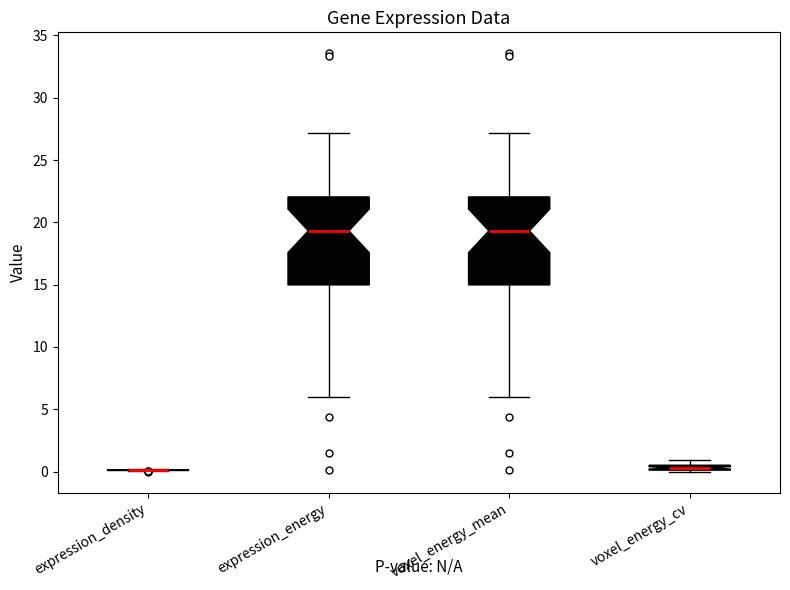

Where is the lower edge of the box for voxel_energy_cv on the y-axis? The values are not printed on the chart, so give them approximately, as read against the axis.

0.0